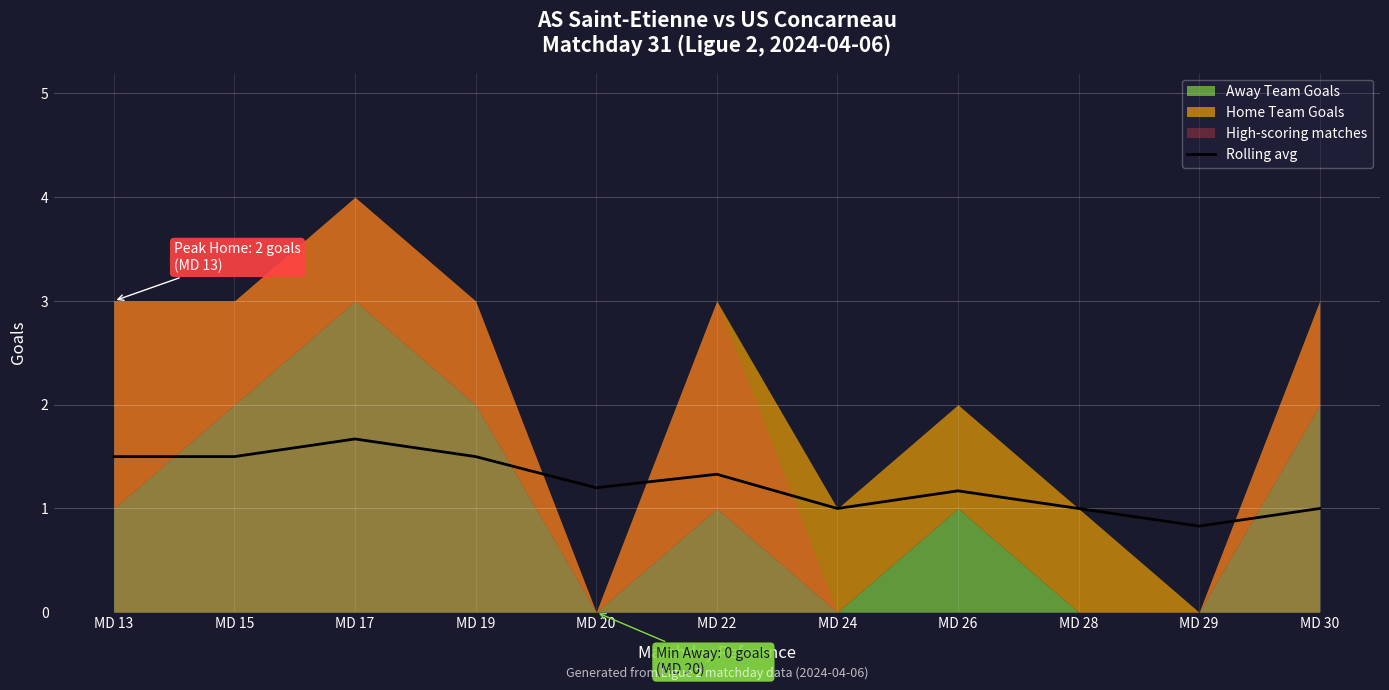

What is the minimum value for Rolling avg?

0.8